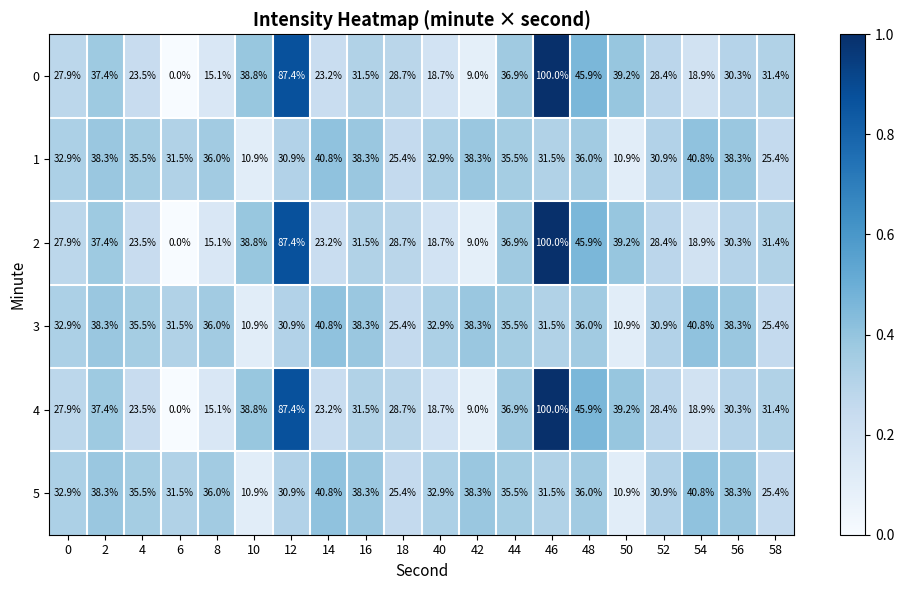

At which category is the sum across all series the highest?

46